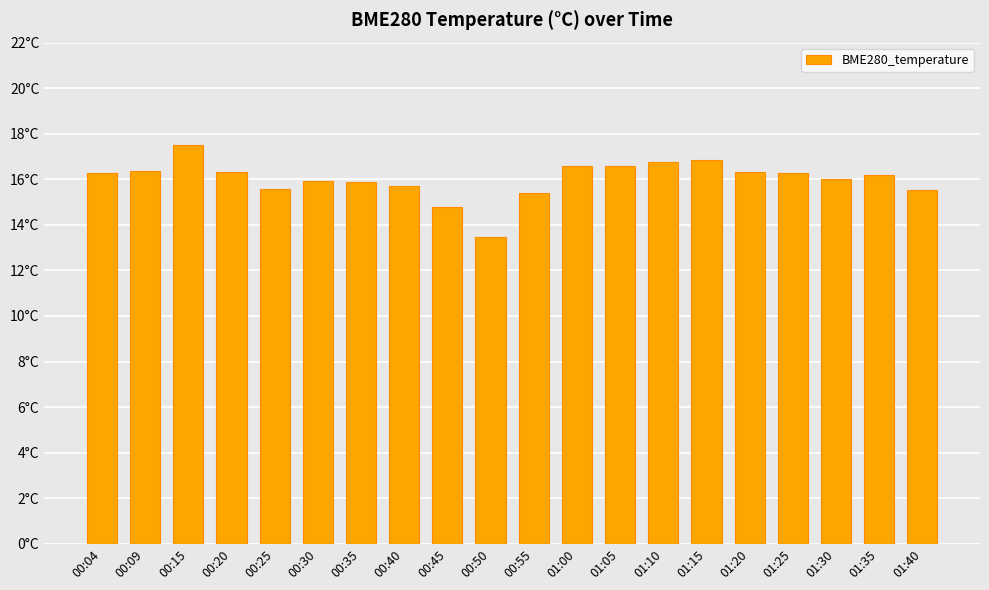

Does the chart contain any negative values?

No